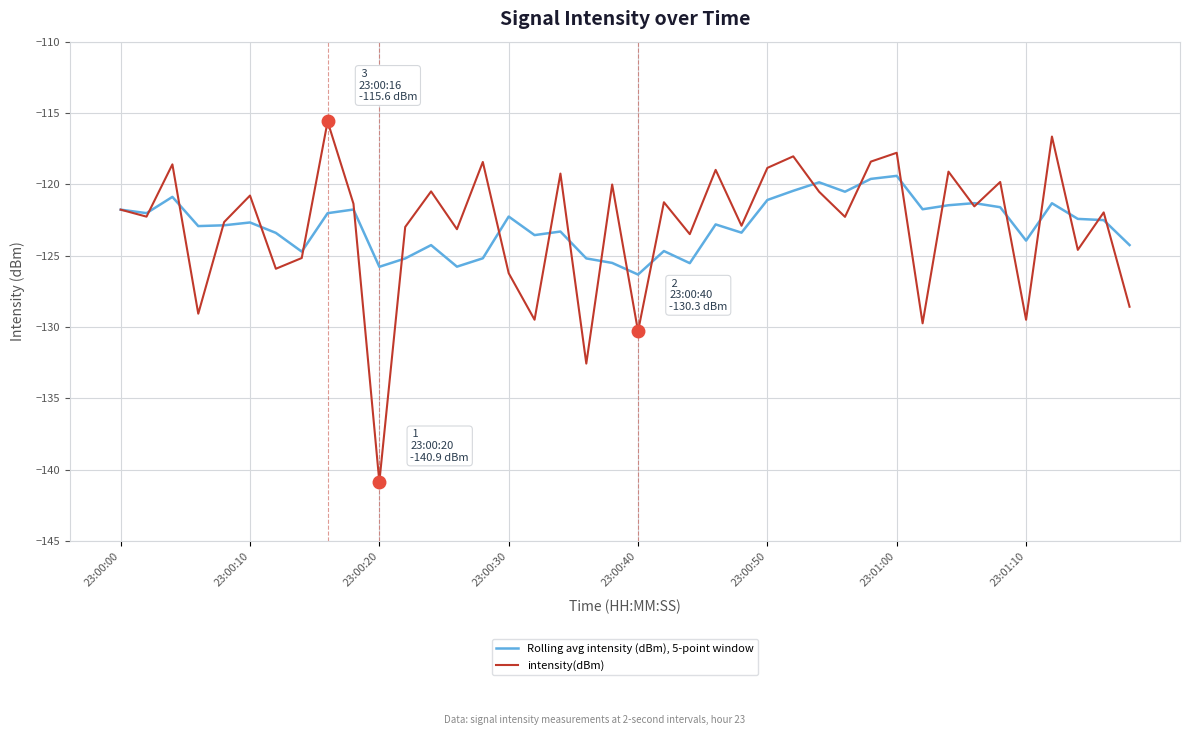

How many values in the intensity(dBm) series are below -121?

24